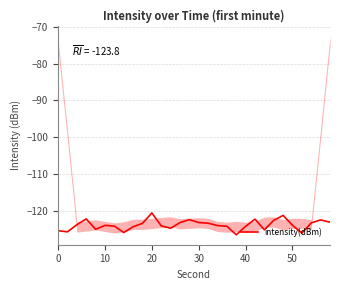

What is the smallest value displayed?

-126.5